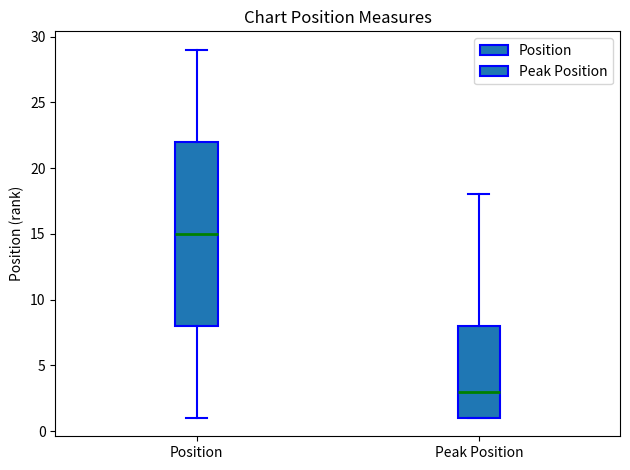

Which box is the tallest, from its lower edge to its upper edge?

Position